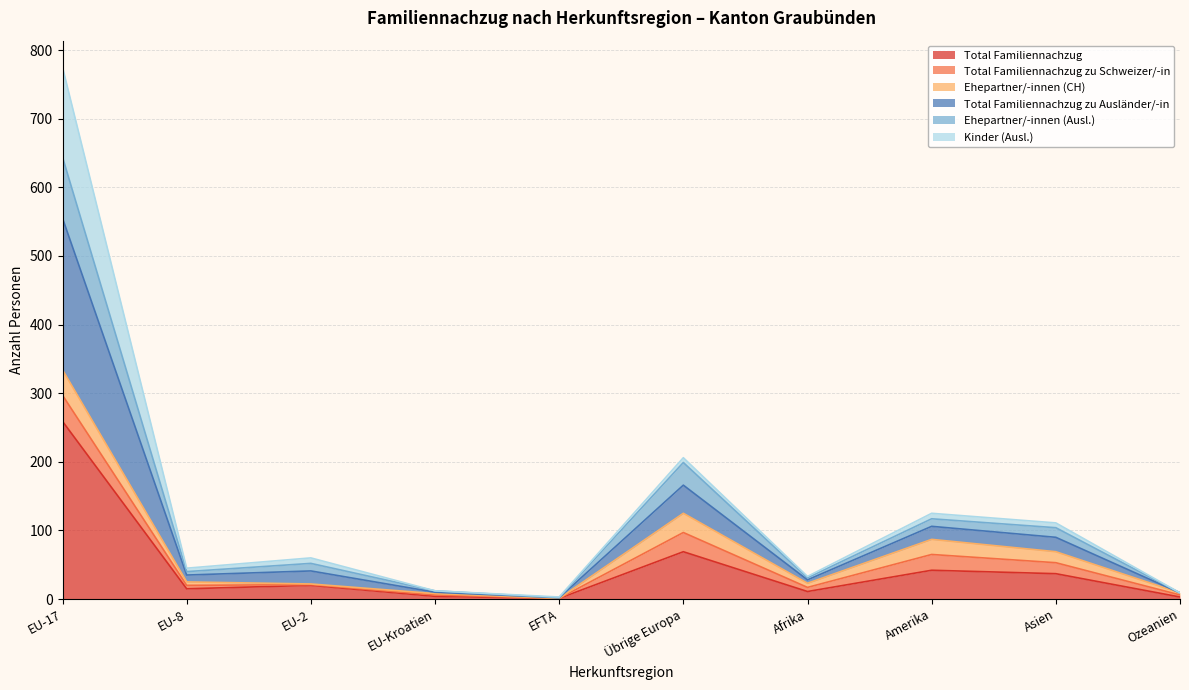

Where is the first local maximum for Ehepartner/-innen (Ausl.)?

EU-2